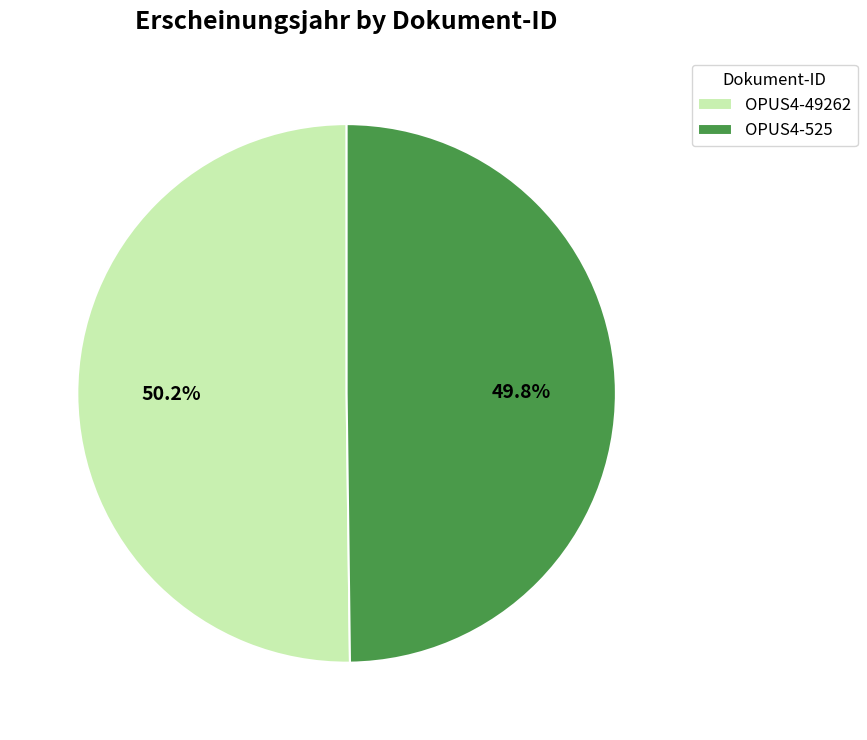

Approximately how many times larger is the value at OPUS4-525 compared to OPUS4-49262?

1.0